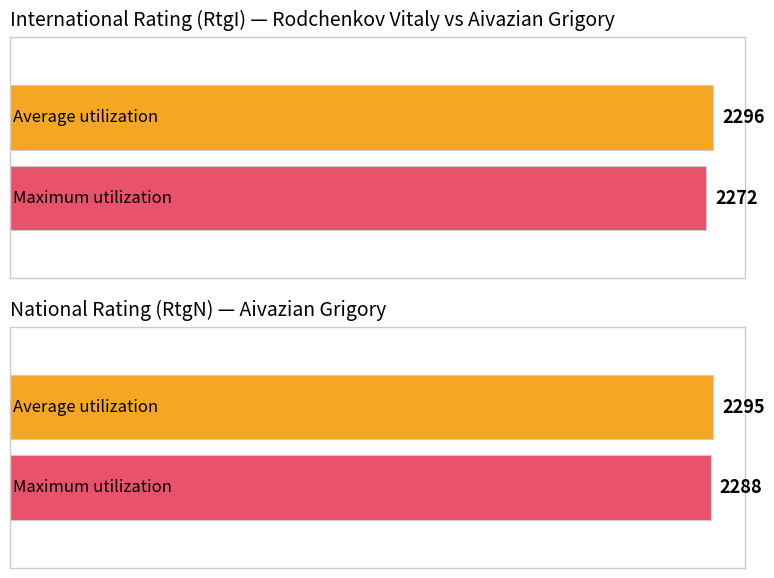

Are the bars grouped side by side (vs. stacked)?

Yes